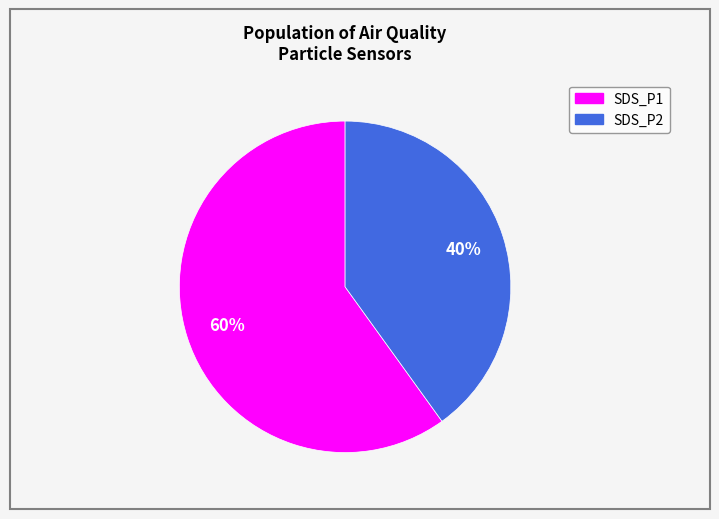

Which has a higher value, SDS_P2 or SDS_P1?

SDS_P1